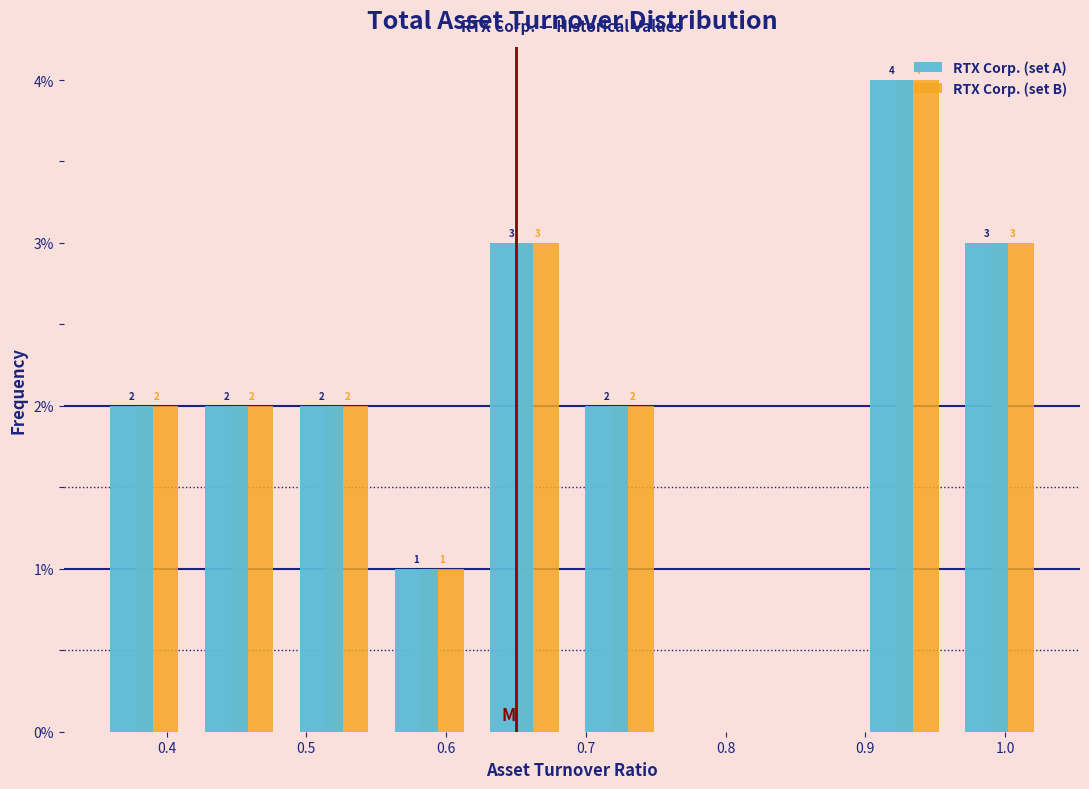

In the RTX Corp. (set A) series, which range on the x-axis has the tallest bar?

0.894 to 0.962